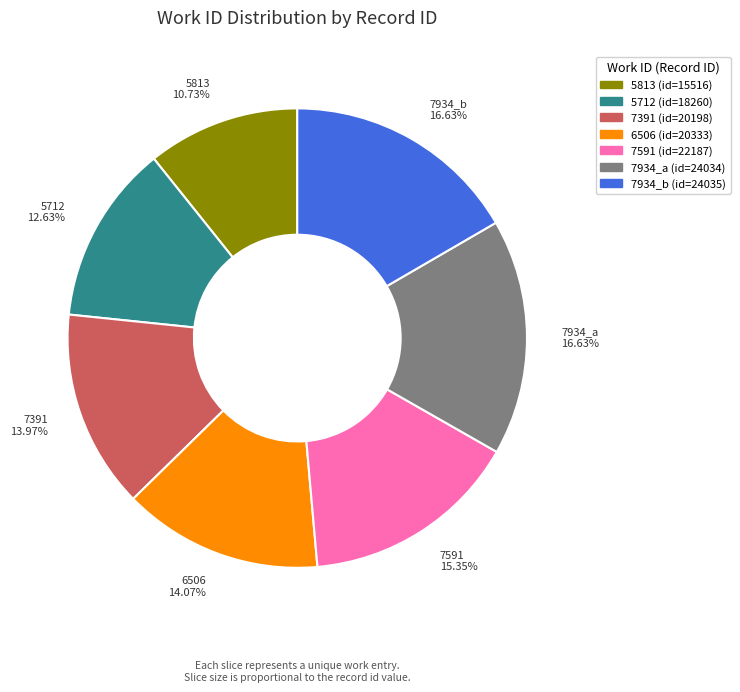

Does 7934_a account for over 50% of the chart?

No